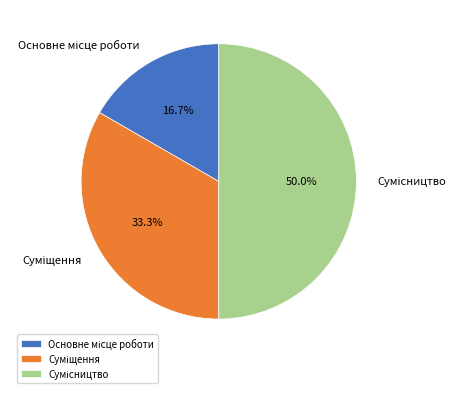

To the nearest percent, what portion does Сумісництво represent?

50%